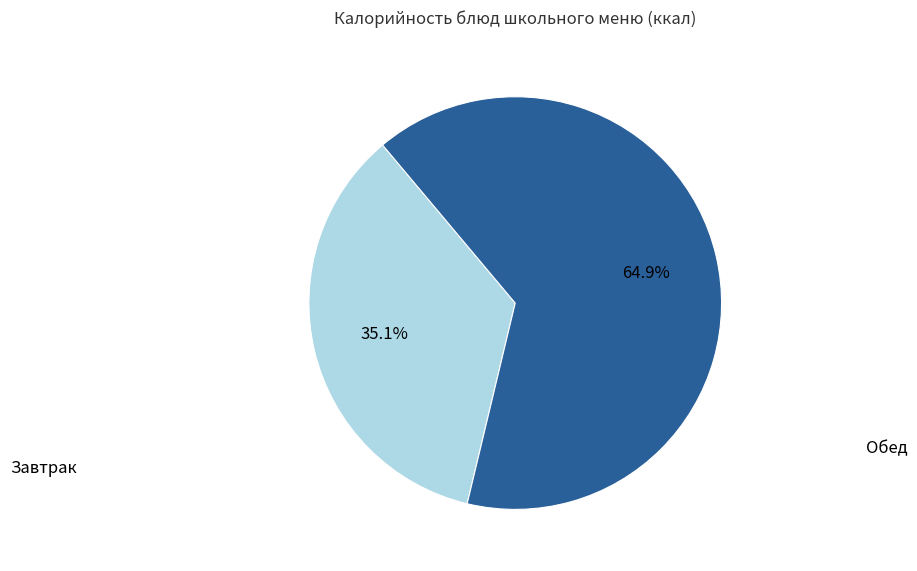

Does any single category account for the majority?

Yes